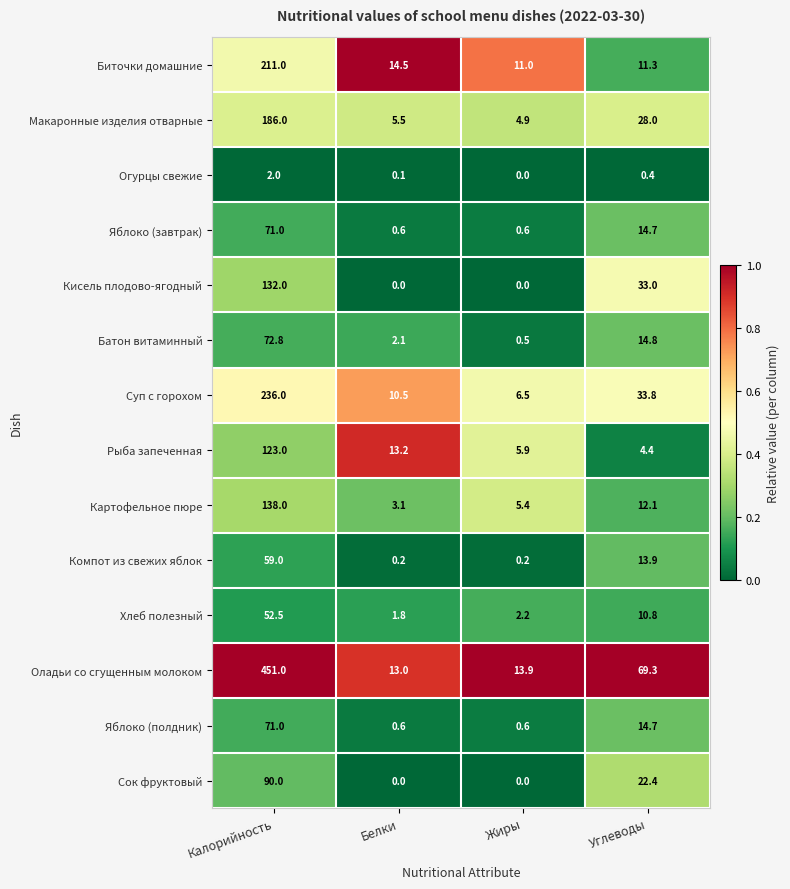

At which category is the sum across all series the highest?

Калорийность